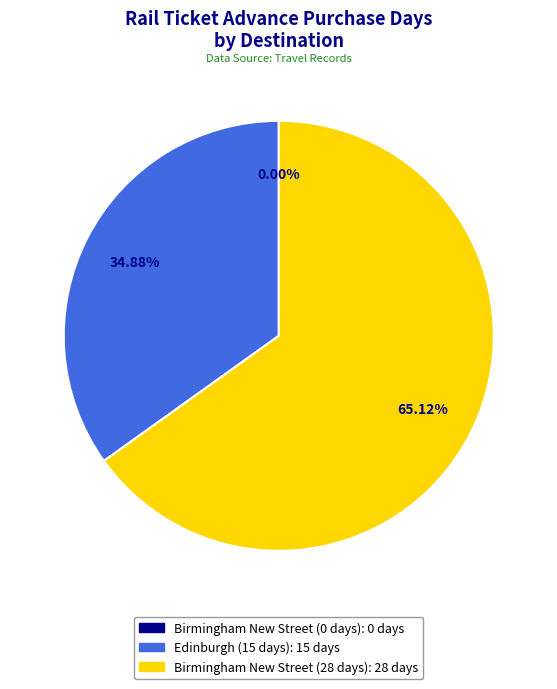

Count the number of slices in the pie.

3